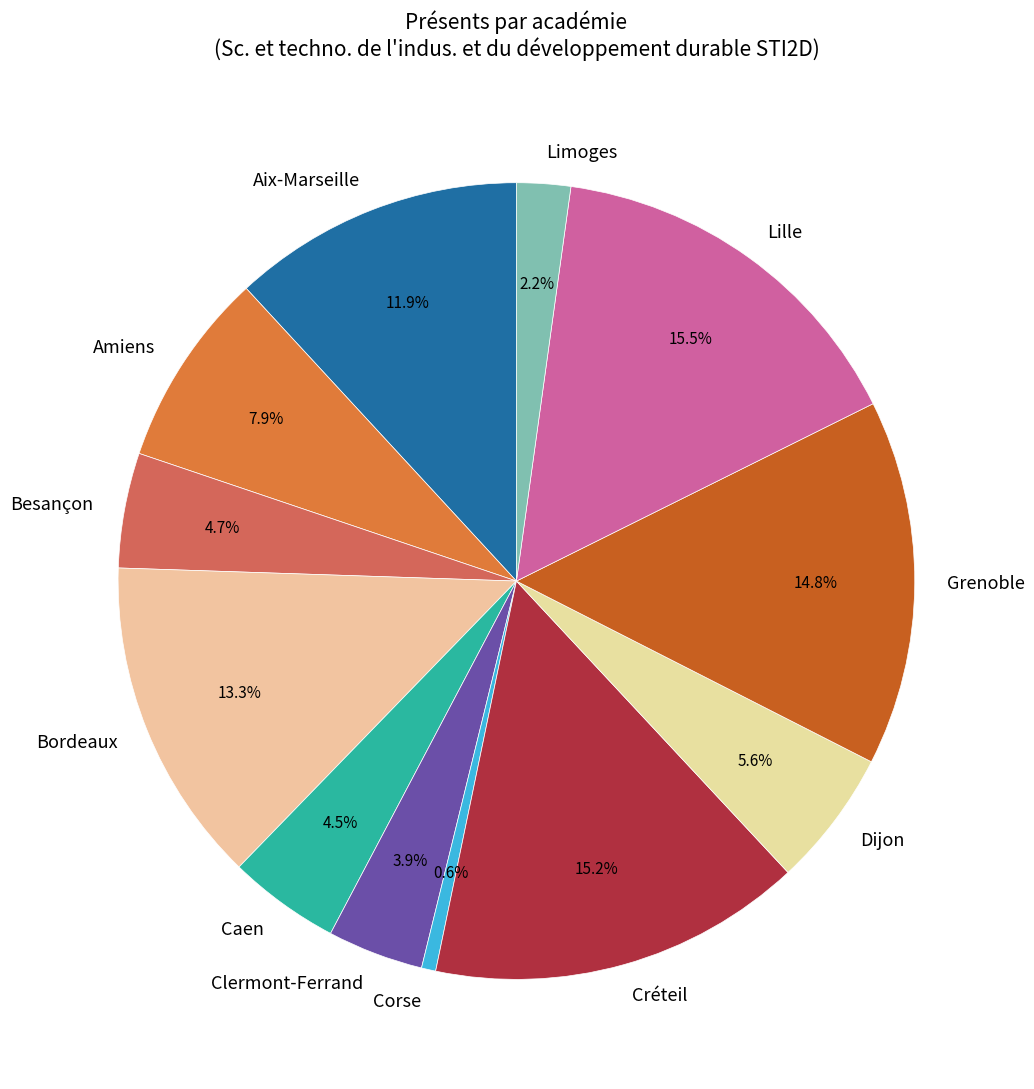

Which slice is the smallest?

Corse